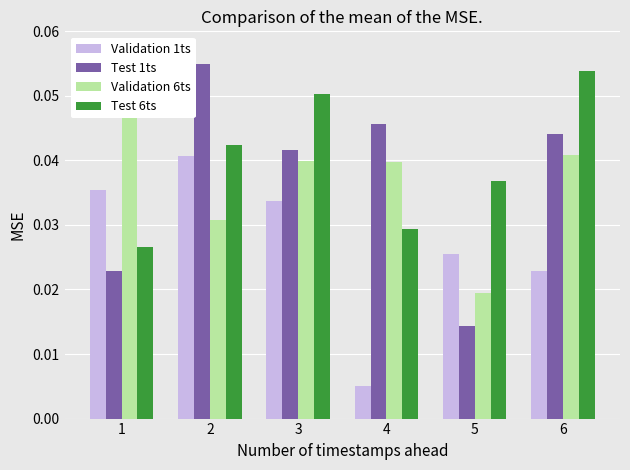

Rank the series at 3 from lowest to highest value.

Validation 1ts, Validation 6ts, Test 1ts, Test 6ts